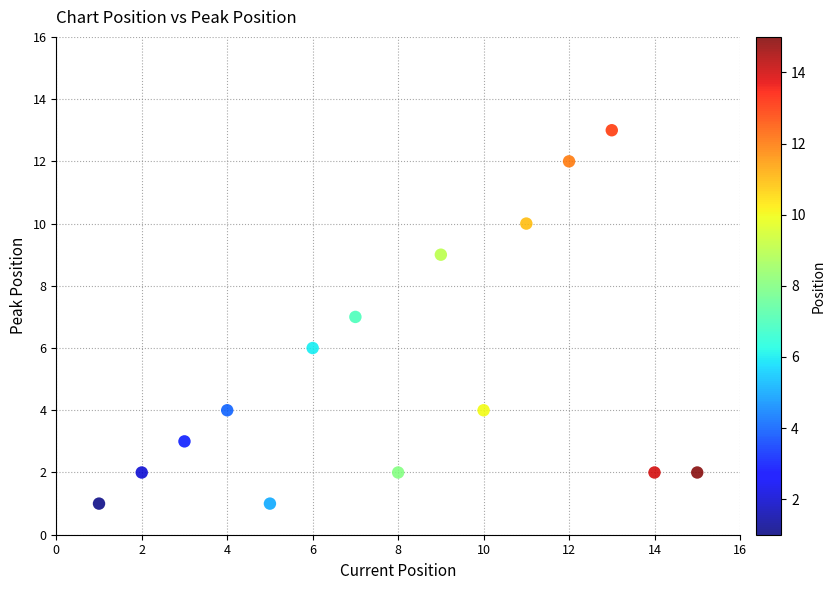

What is the range of Y values (max minus min)?

12